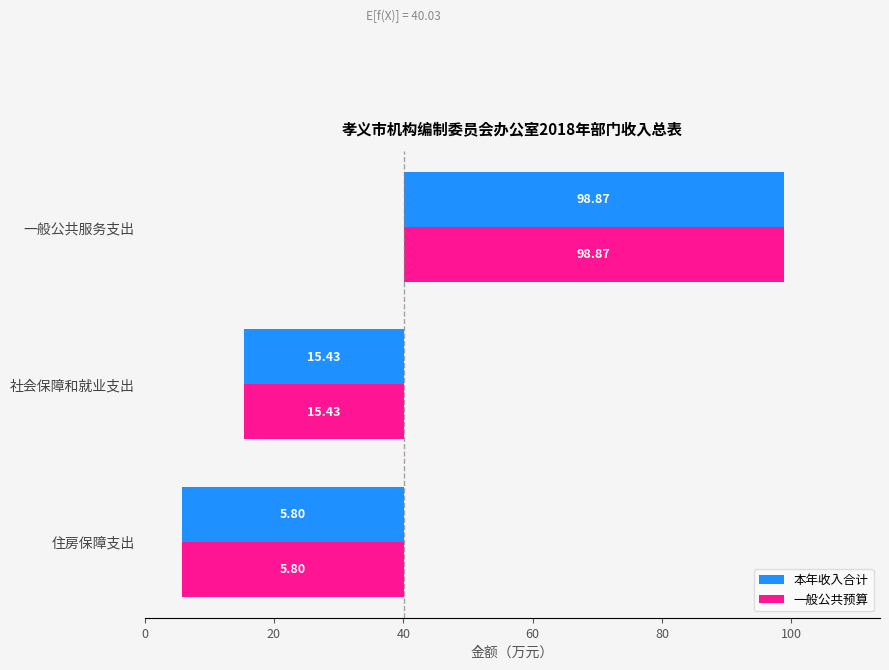

How many groups of bars are there?

3